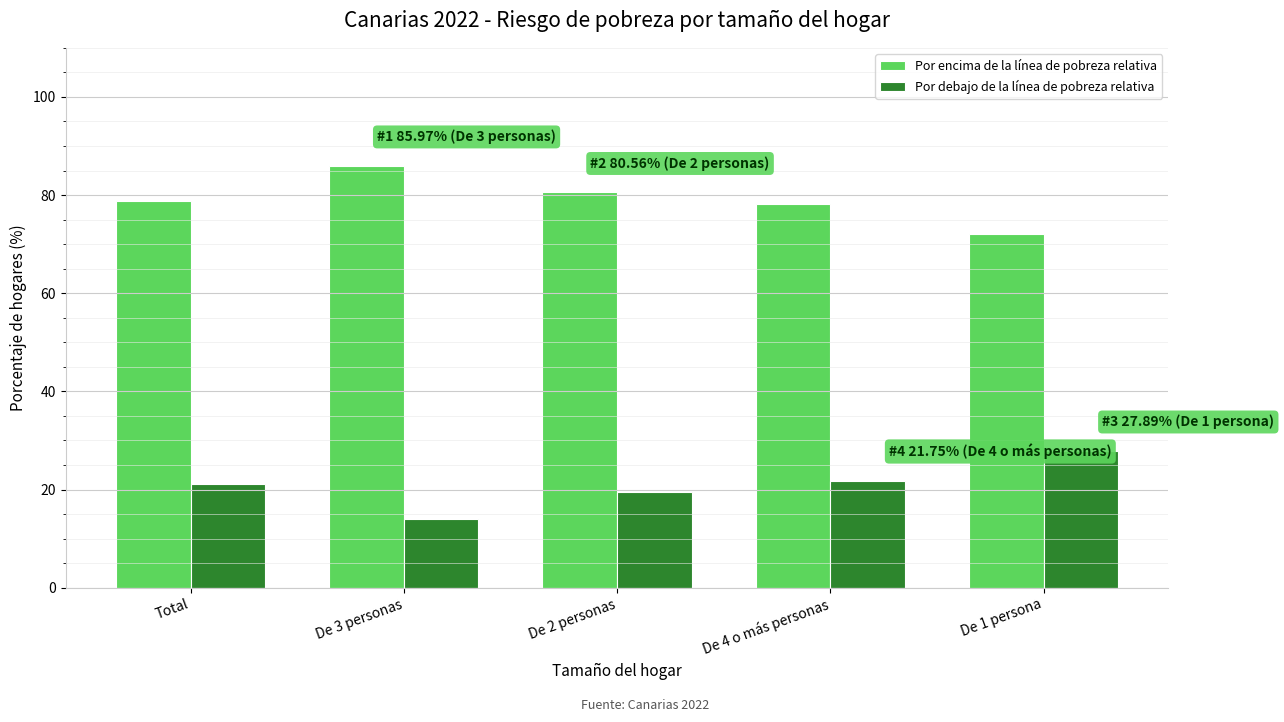

What is the difference between the highest and lowest values at De 2 personas?

61.1